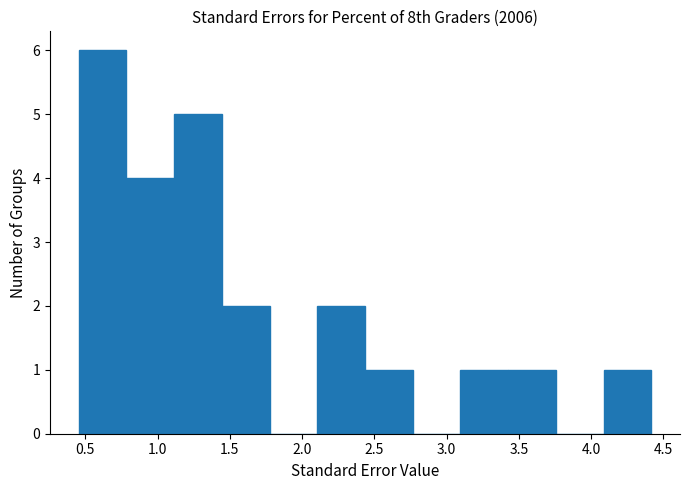

Over which range of the x-axis is the bar tallest?

0.45 to 0.80